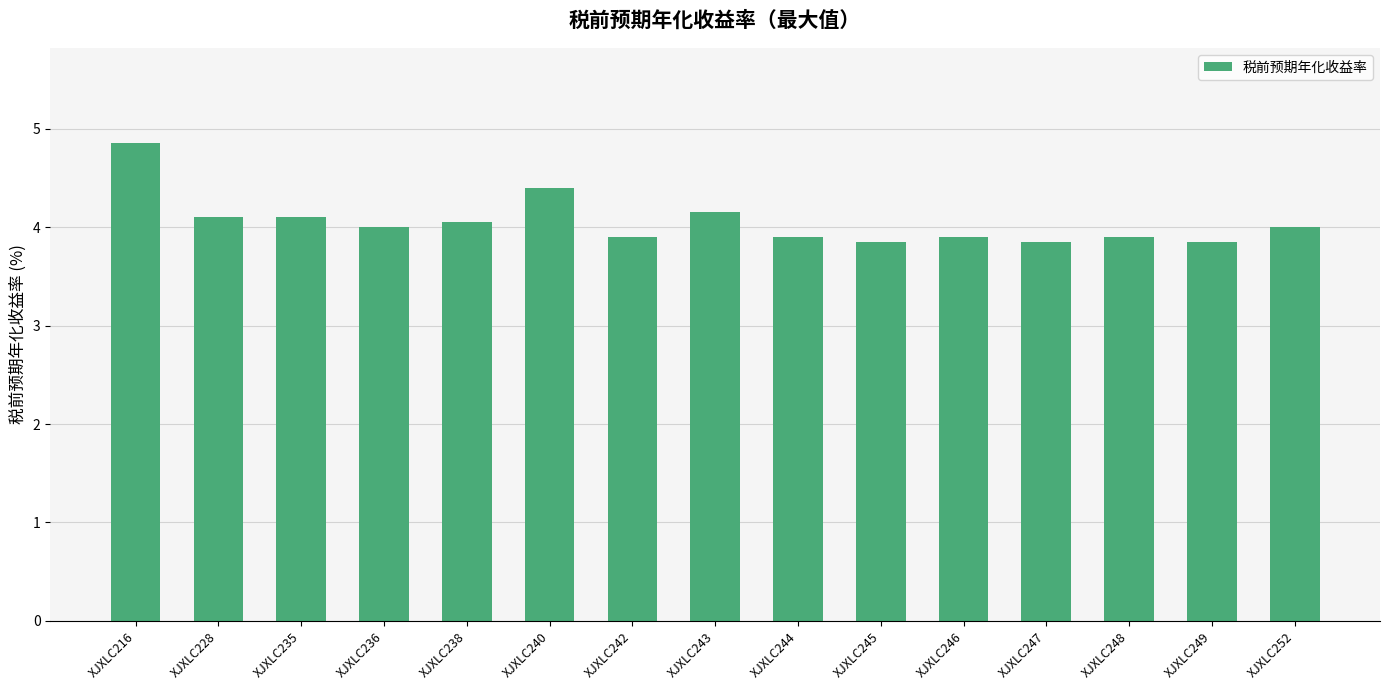

How many values are below 4?

7